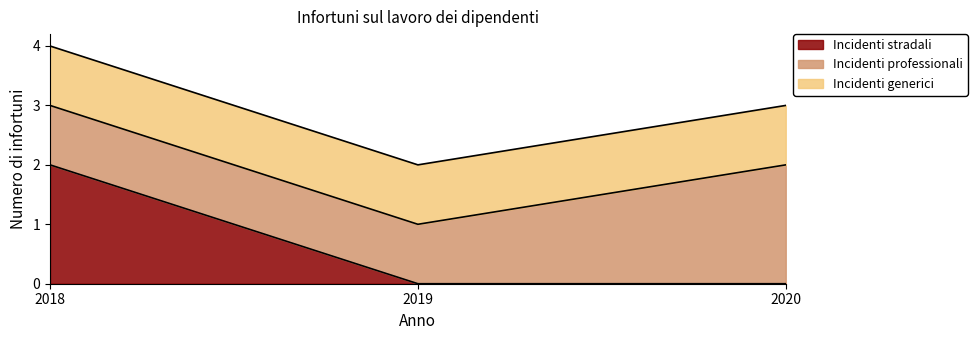

The value of Incidenti generici at 2020 is 1. True or false?

True